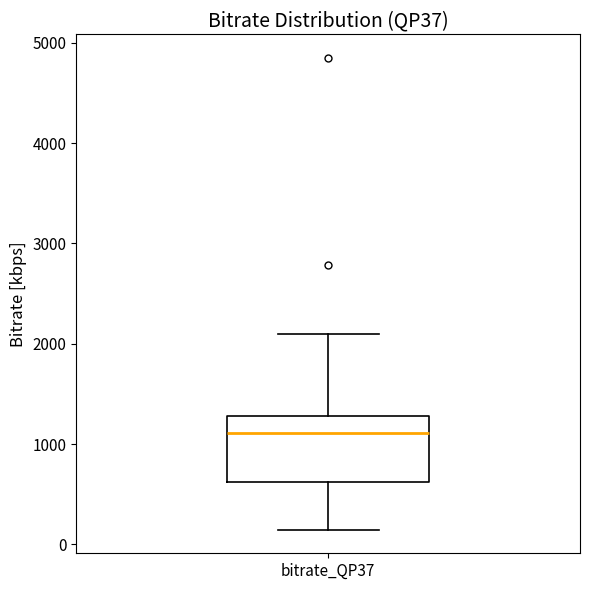

Transcribe this box plot: give where the median line is, the range the box spans, and where the two whiskers end, as read against the y-axis. The values are not printed on the chart, so give them approximately, as read against the axis.

median 1100, box 600 to 1300, whiskers 100 to 2100